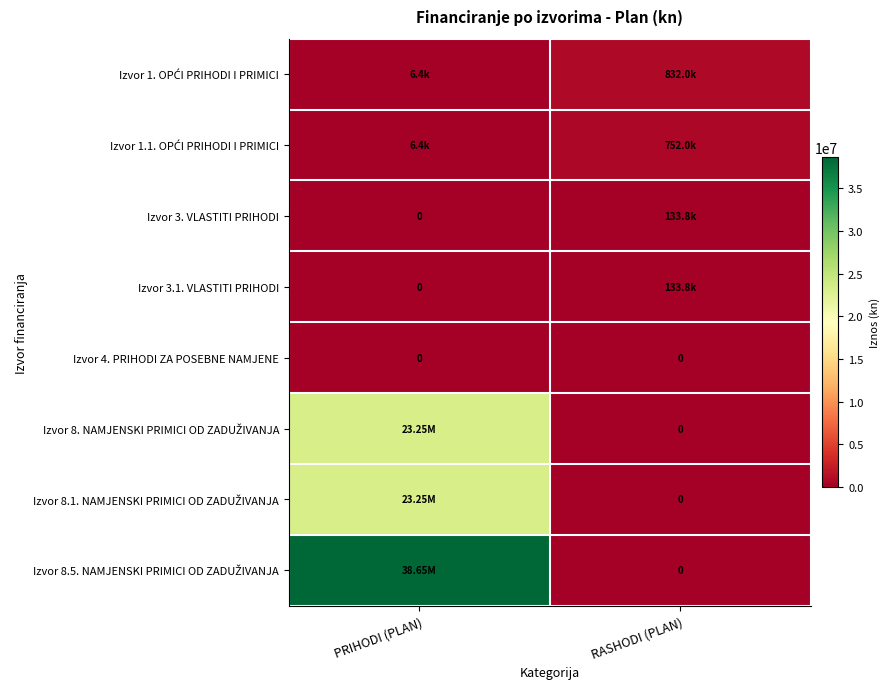

How many distinct data groups are displayed?

8